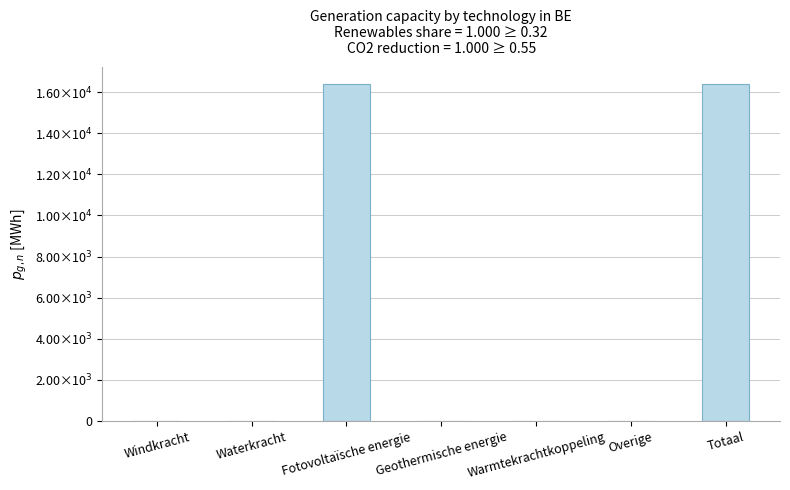

Rank the categories by value from highest to lowest.

Fotovoltaïsche energie, Totaal, Windkracht, Waterkracht, Geothermische energie, Warmtekrachtkoppeling, Overige